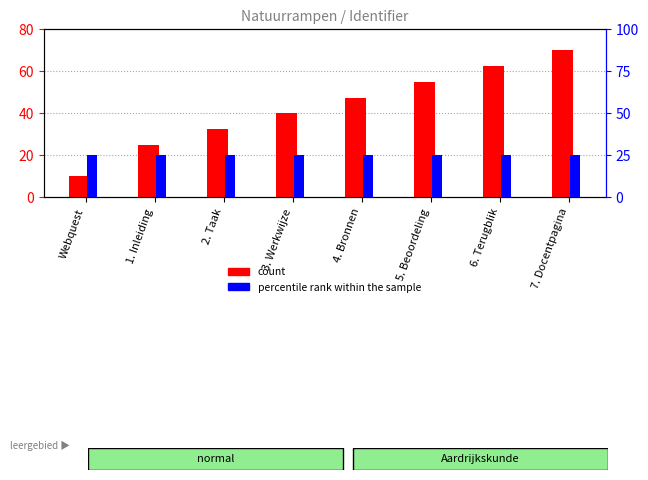

What is the maximum value shown in the chart?

70.0